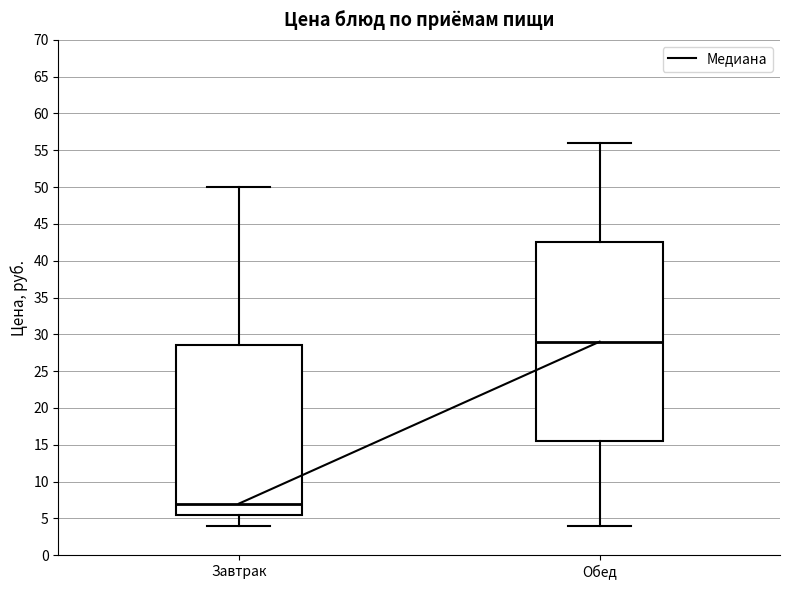

Which box's median line is the highest?

Обед